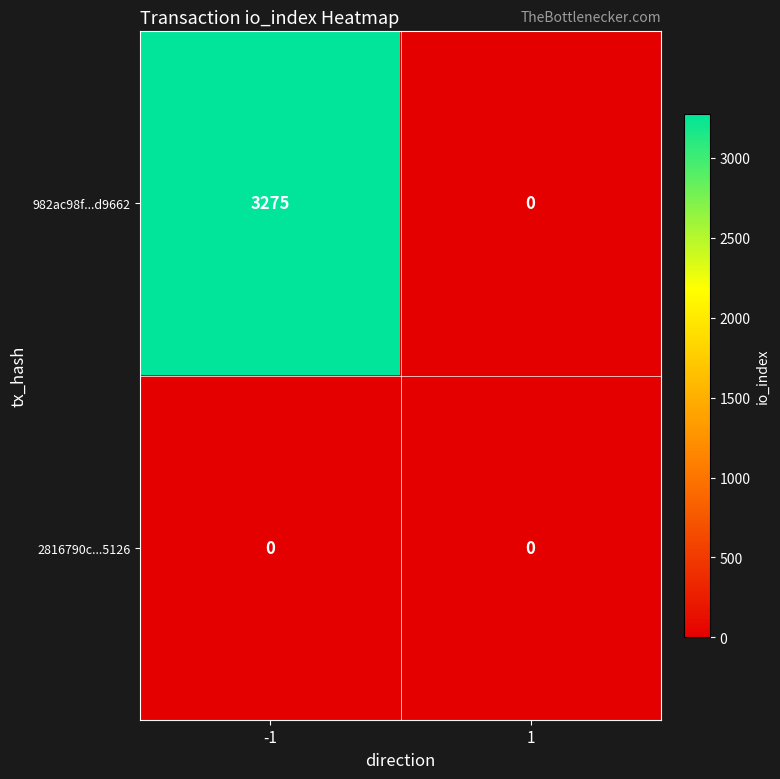

List the series in order of their overall mean, lowest first.

2816790c...5126, 982ac98f...d9662